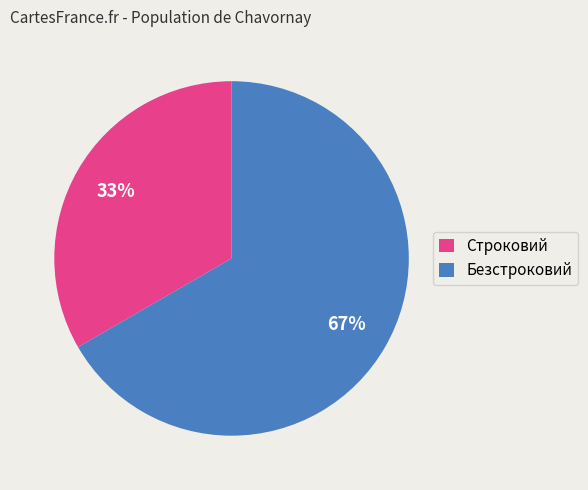

Does Строковий account for over 50% of the chart?

No